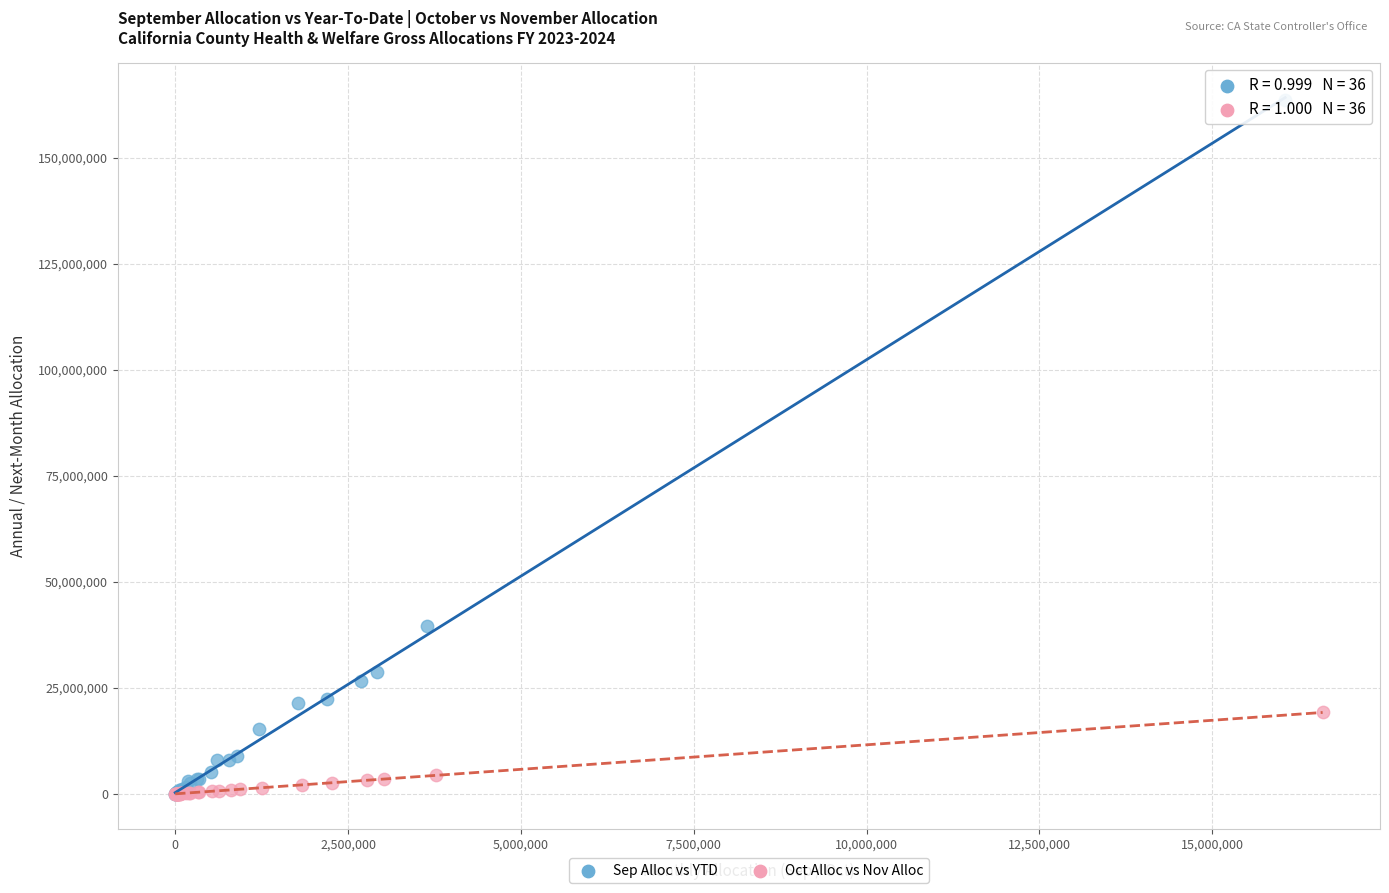

What are all the series names shown in the legend?

Sep Alloc vs YTD, Oct Alloc vs Nov Alloc